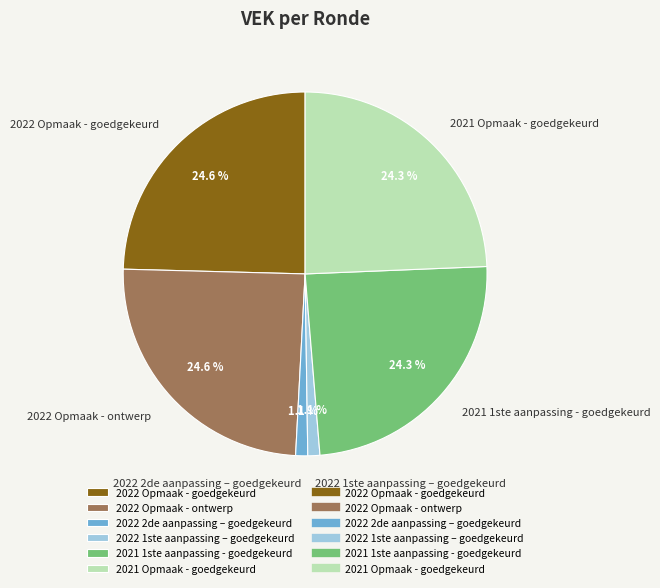

Which has a higher value, 2022 2de aanpassing – goedgekeurd or 2022 Opmaak - ontwerp?

2022 Opmaak - ontwerp